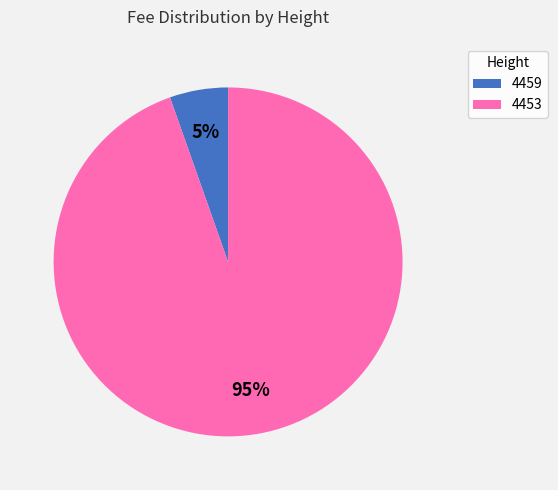

Approximately how many times larger is the value at 4459 compared to 4453?

0.1